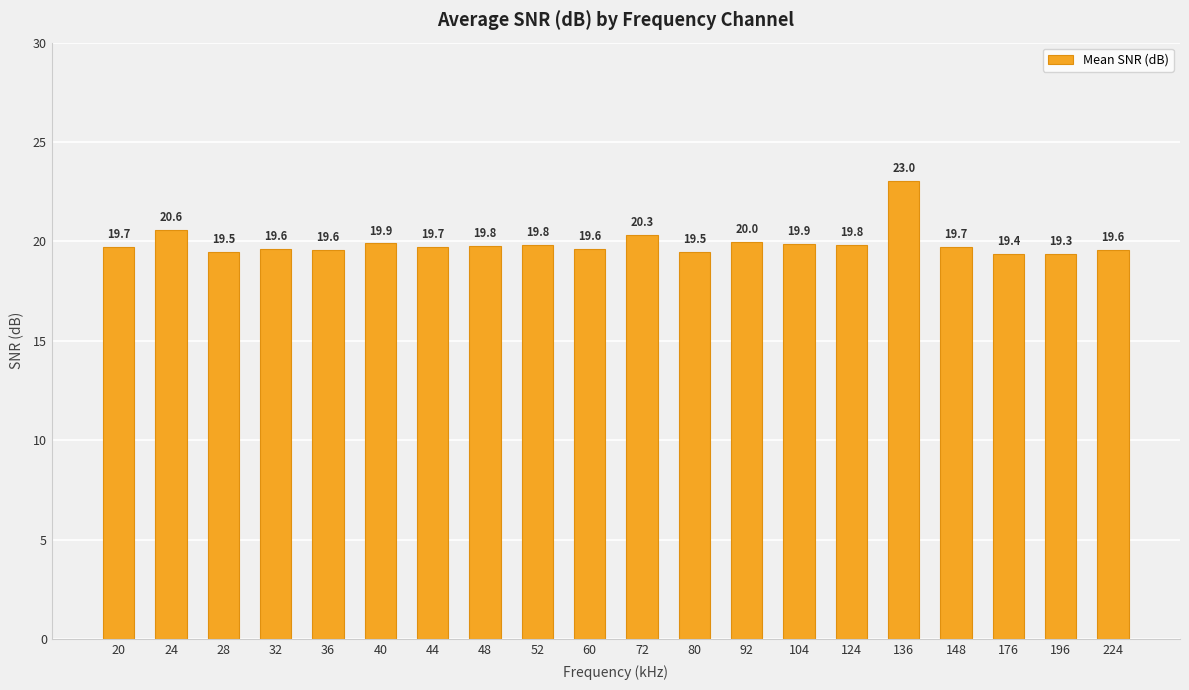

Is it true that the value at 36 is 19.6?

True